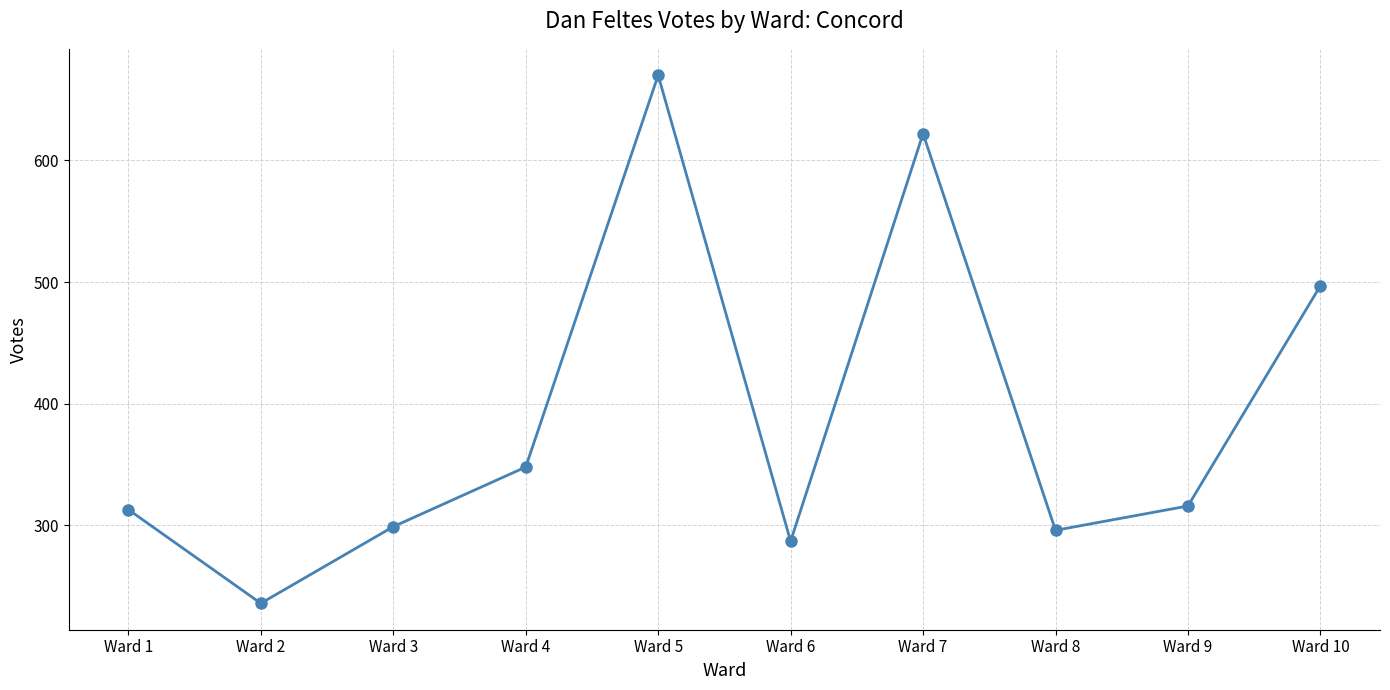

At which category does the chart reach its minimum across all series?

Ward 2